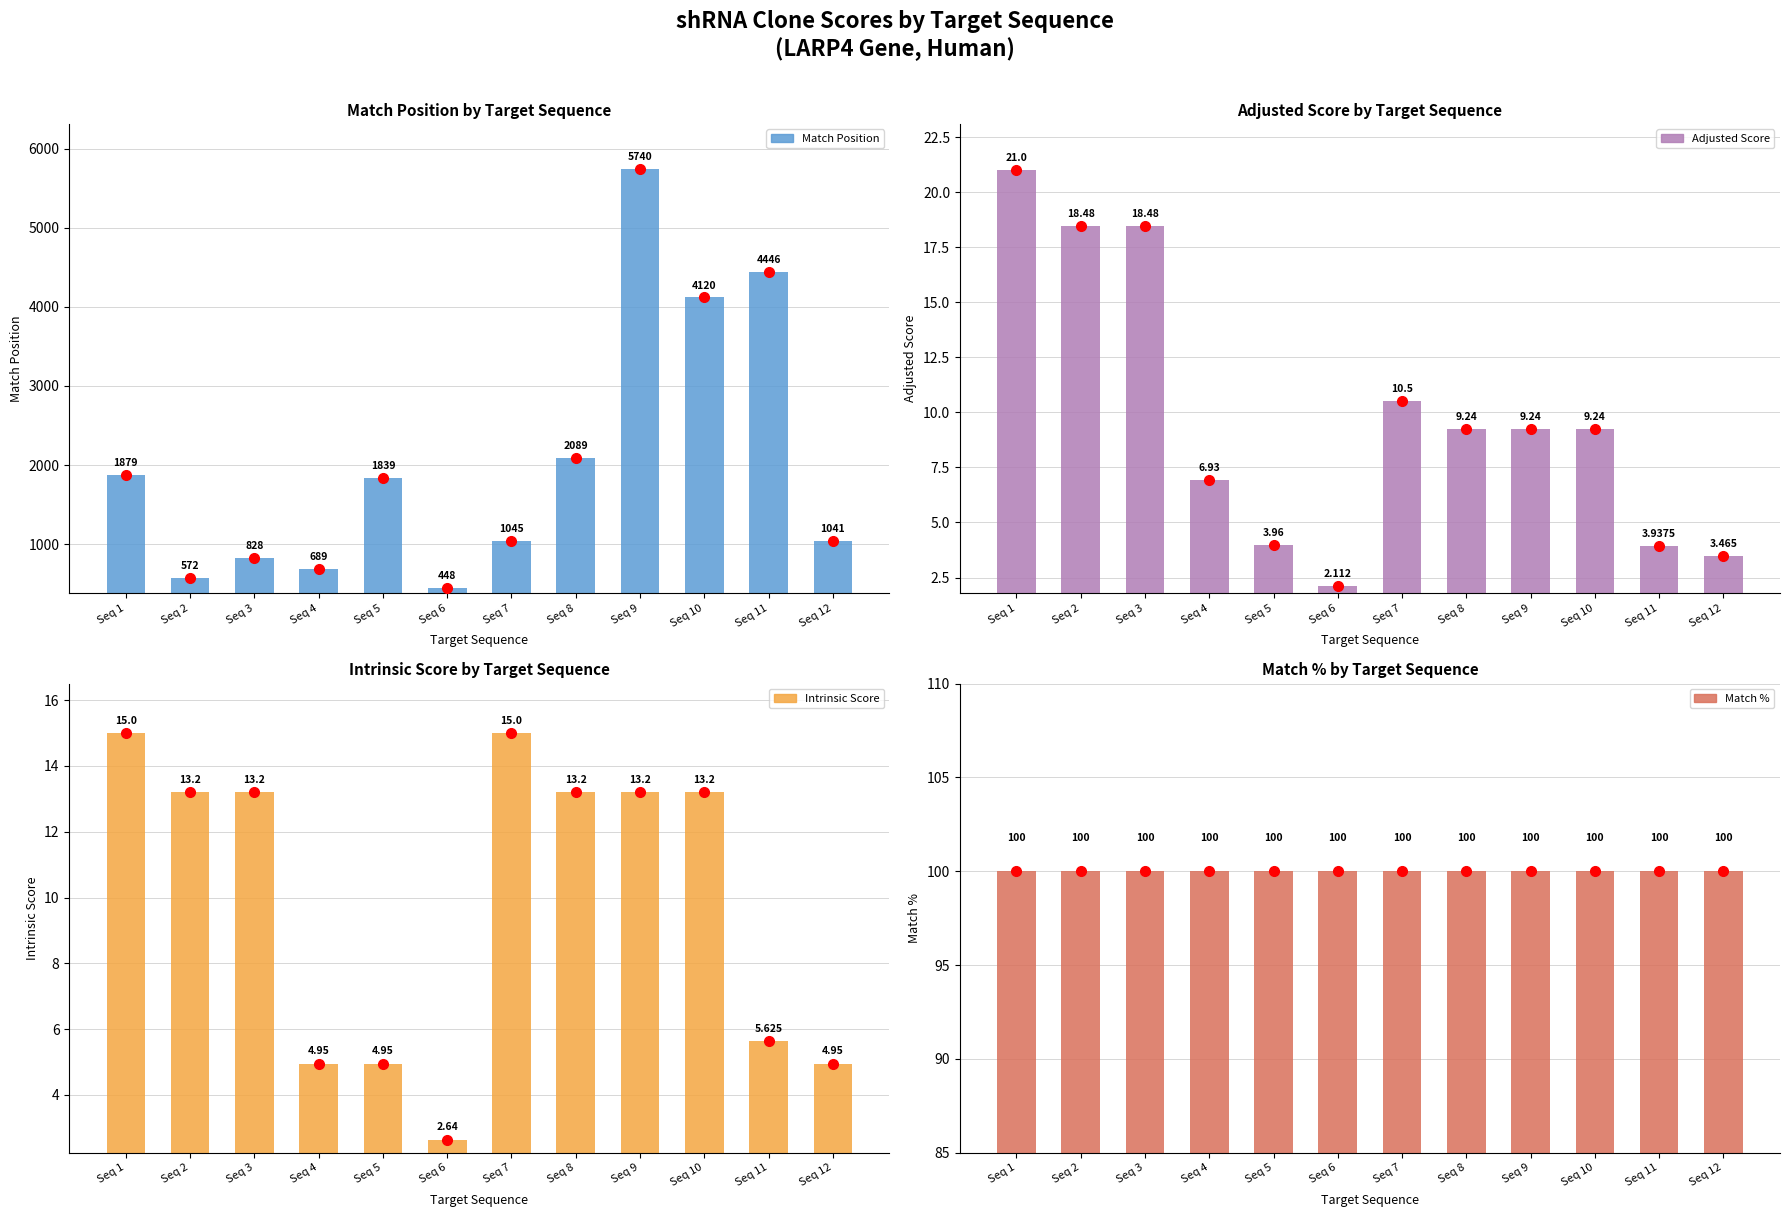

Rank the categories by Intrinsic Score value from highest to lowest.

Seq 1, Seq 7, Seq 2, Seq 3, Seq 8, Seq 9, Seq 10, Seq 11, Seq 4, Seq 5, Seq 12, Seq 6